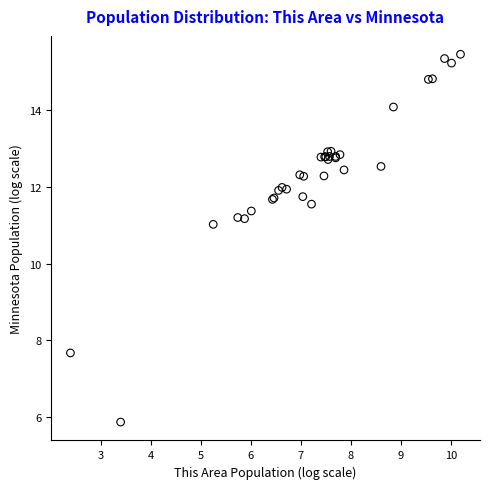

What Y value in the scatter plot is closest to 10?

11.0